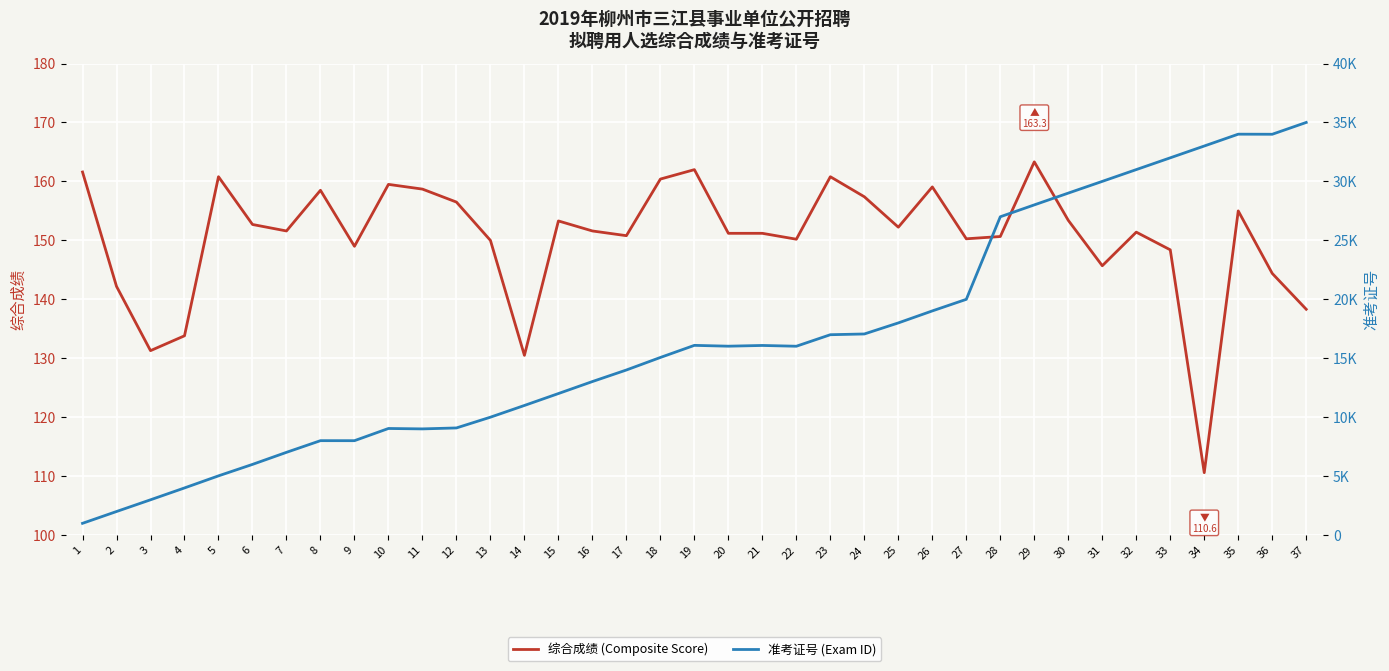

List the series in order of their peak value, highest first.

准考证号 (Exam ID), 综合成绩 (Composite Score)